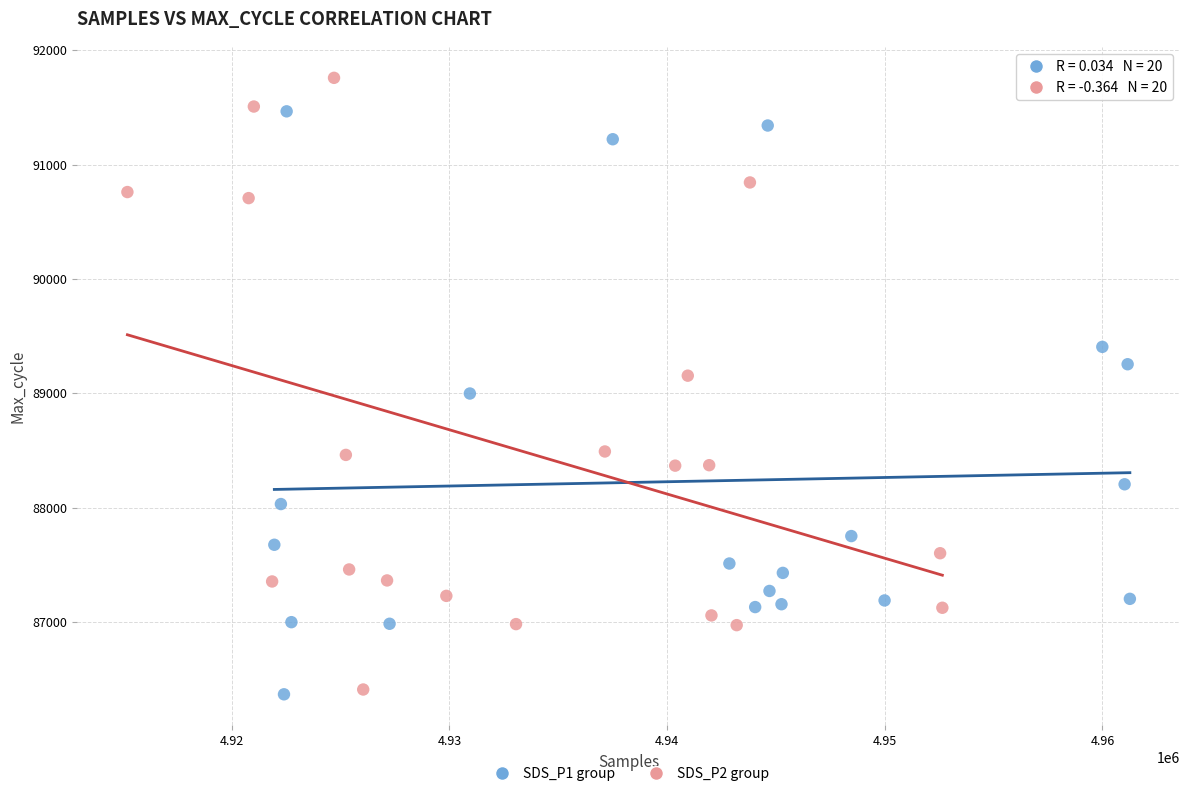

Which series has the largest Y range (max minus min)?

SDS_P2 group